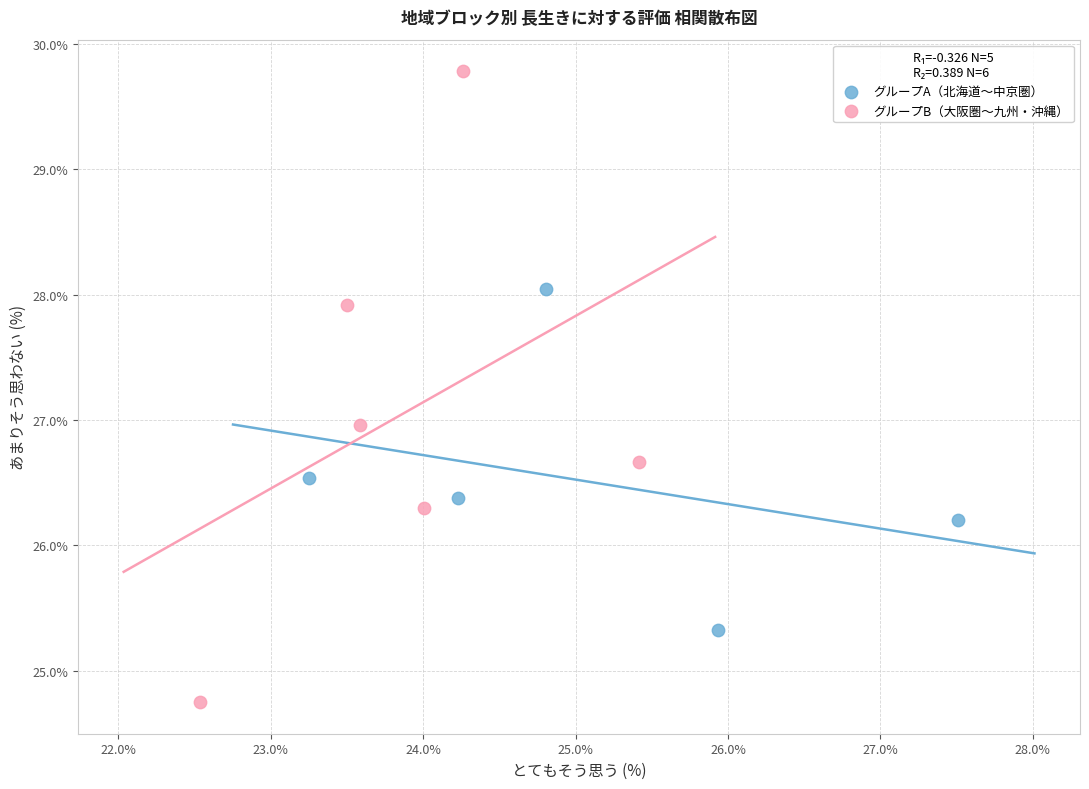

Which series contains the highest Y value?

グループB（大阪圏〜九州・沖縄）